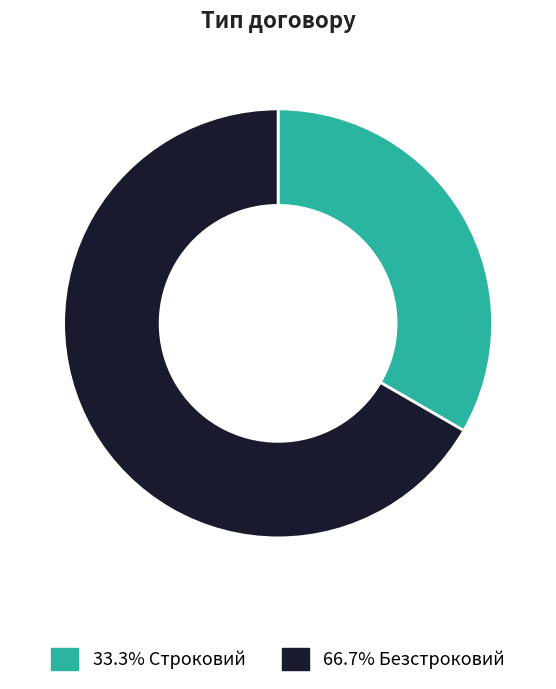

Is there a majority slice in this chart?

Yes